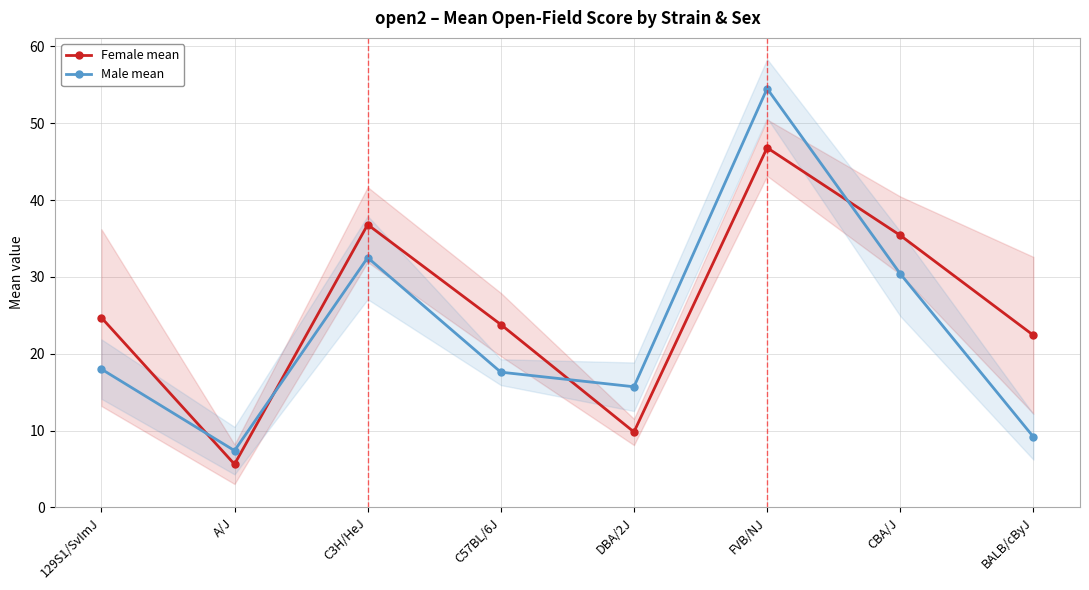

What is the minimum value shown in the chart?

5.6